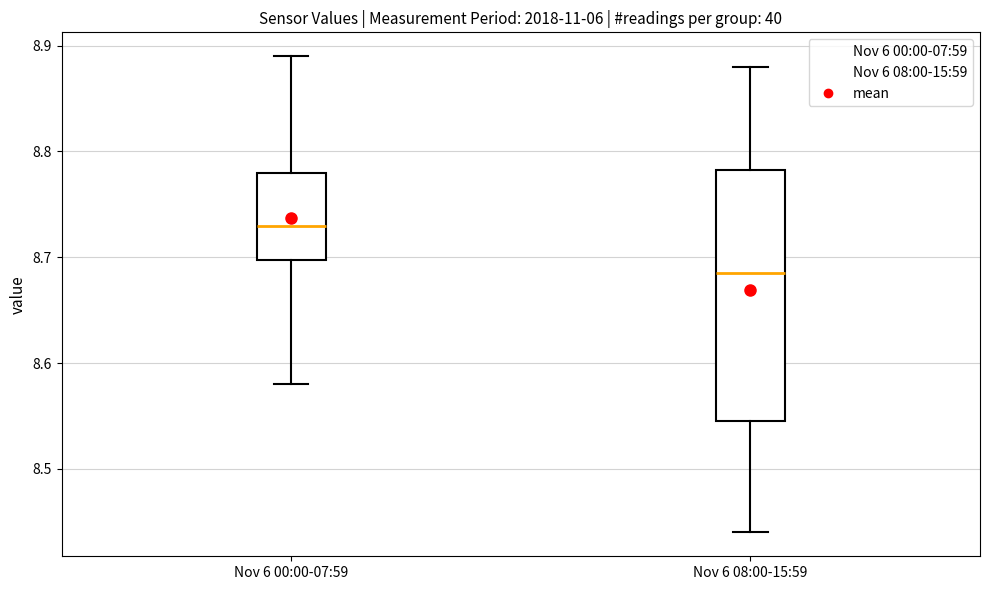

Where does the upper whisker of the box for Nov 6 08:00-15:59 end on the y-axis? The values are not printed on the chart, so give them approximately, as read against the axis.

8.88